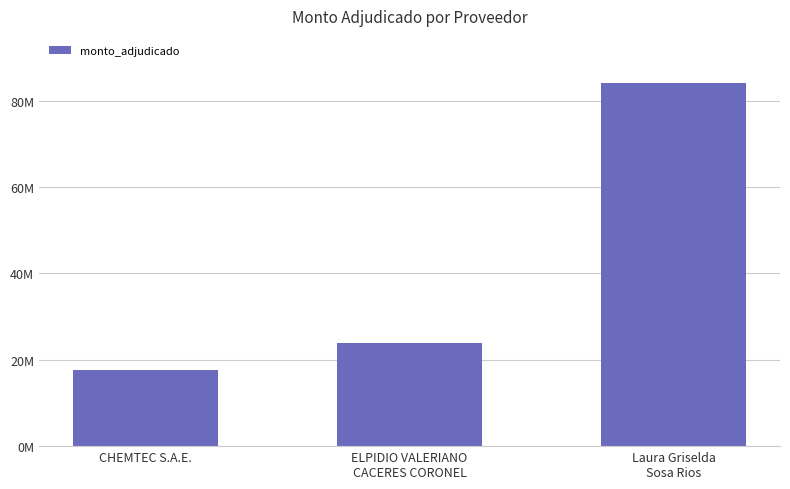

Reading left to right, list all the values displayed in this chart.

CHEMTEC S.A.E.=17525000	ELPIDIO VALERIANO
CACERES CORONEL=23845000	Laura Griselda
Sosa Rios=84062900